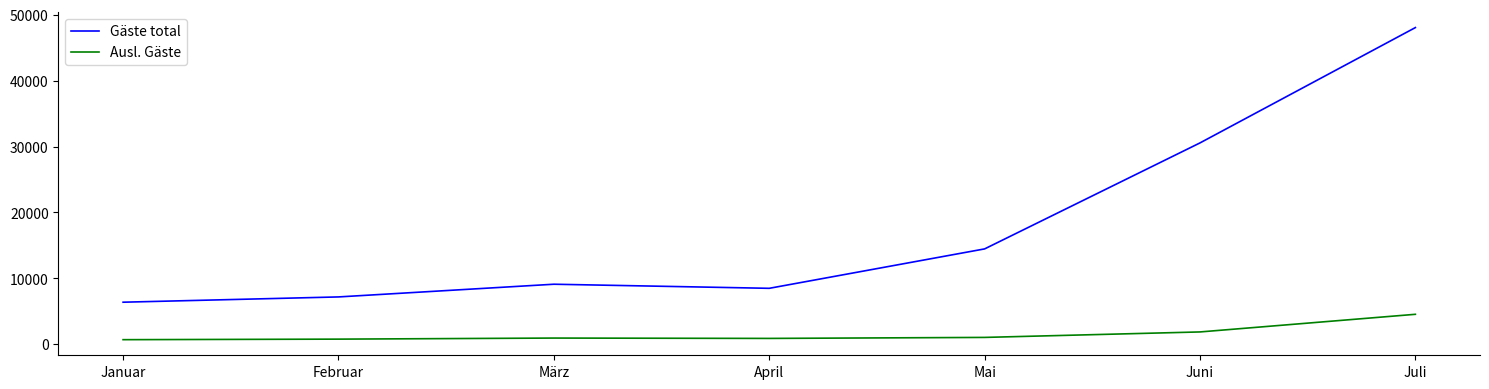

Rank the series at Februar from highest to lowest value.

Gäste total, Ausl. Gäste